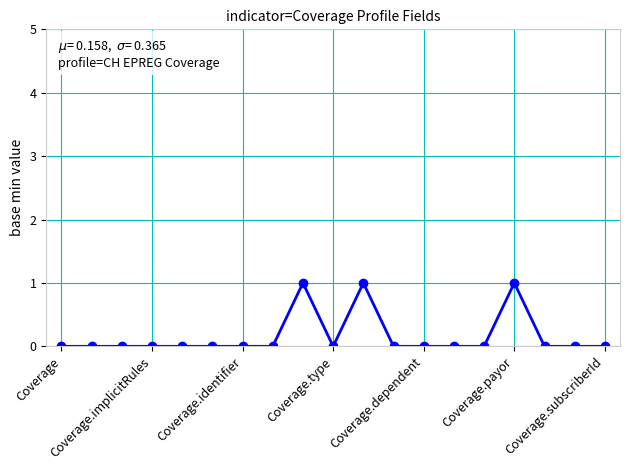

What is the sum of all values?

3